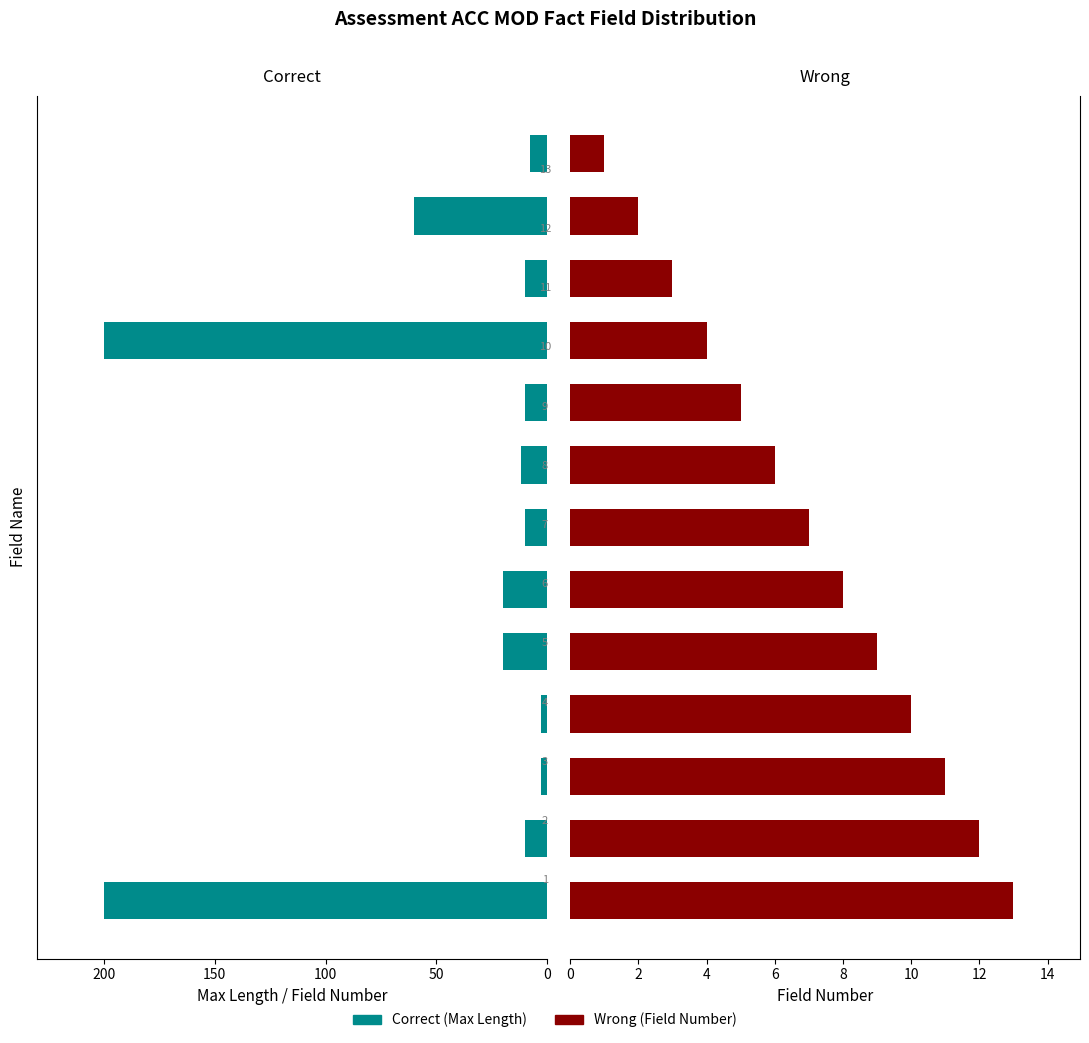

Reading left to right, what are all the values shown in this chart?

Correct: 8	60	10	200	10	12	10	20	20	3	3	10	200
Wrong: 1	2	3	4	5	6	7	8	9	10	11	12	13